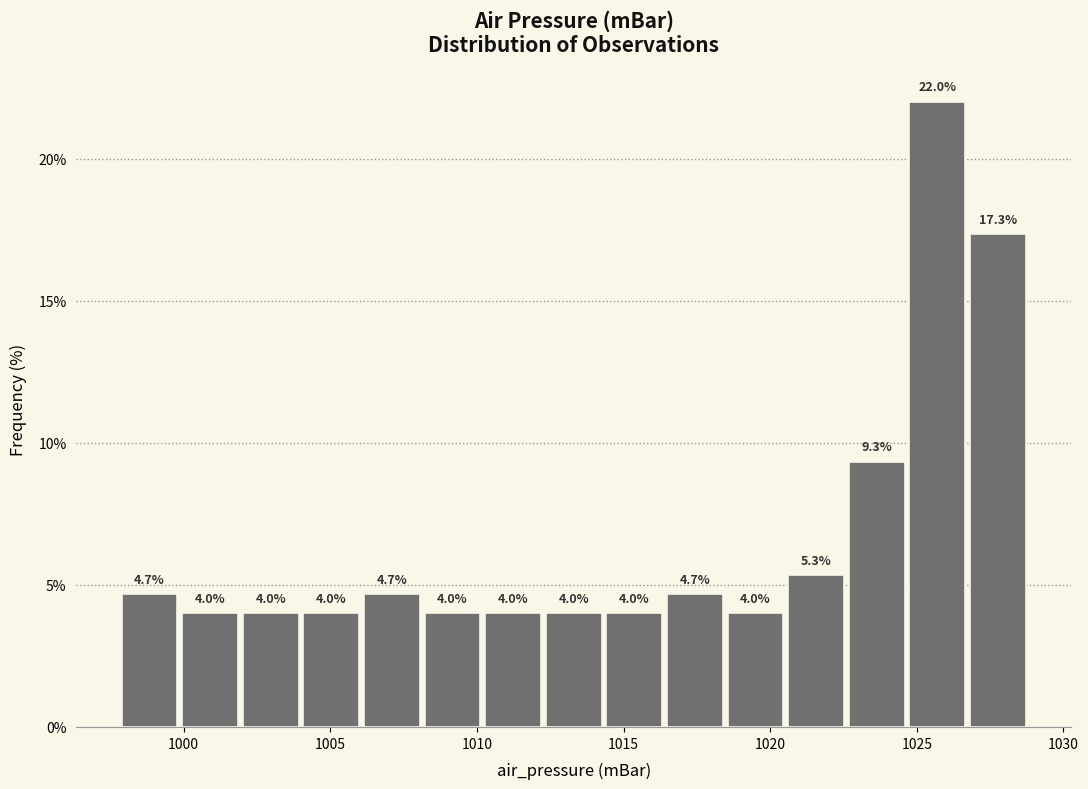

What is the height of the bar covering 1010.0 to 1012.5 on the x-axis? The bar edges are not printed on the chart, so give them approximately, as read against the axis.

4.0